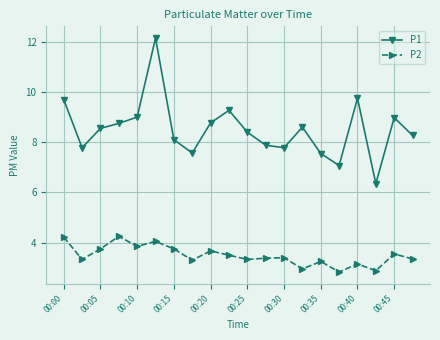

True or false: P1 and P2 cross at least once.

False